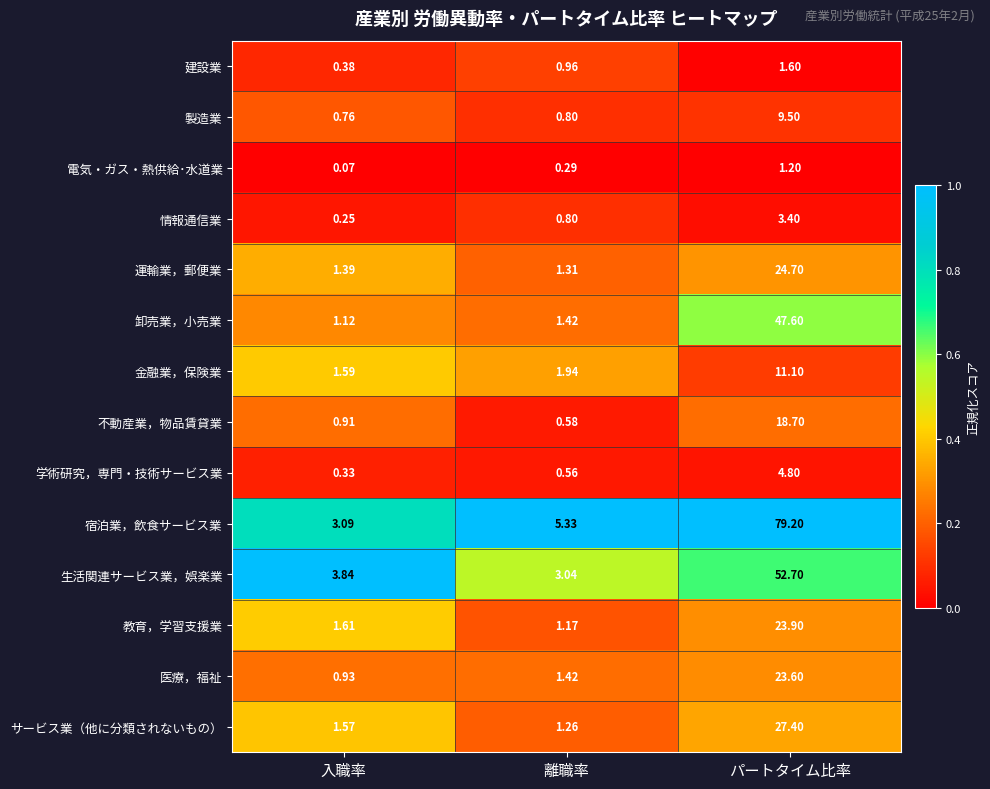

Which category has the lowest value in the 教育，学習支援業 series?

離職率